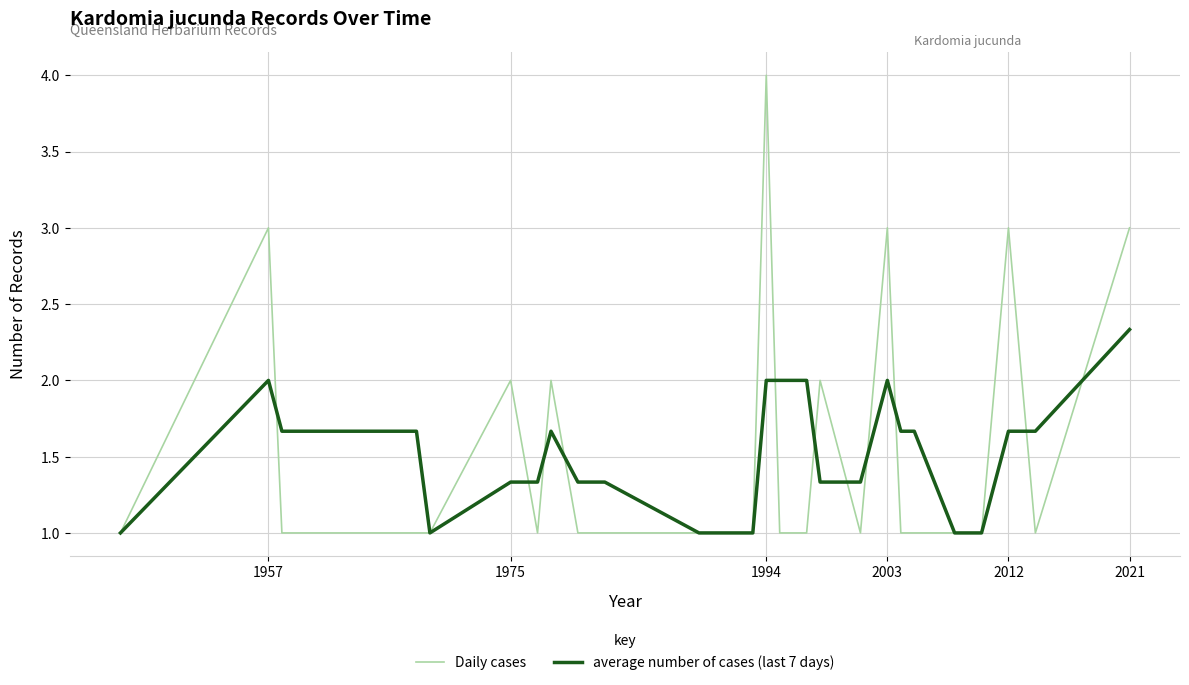

List the series in order of their peak value, lowest first.

average number of cases (last 7 days), Daily cases